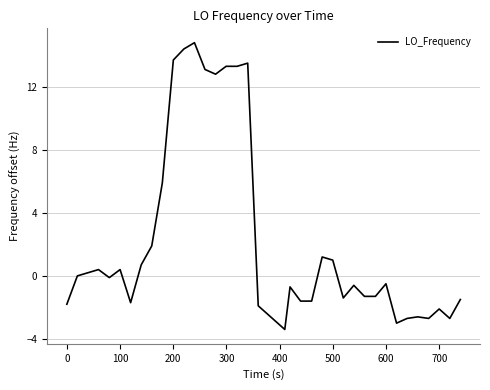

What is the minimum value shown in the chart?

-3.4